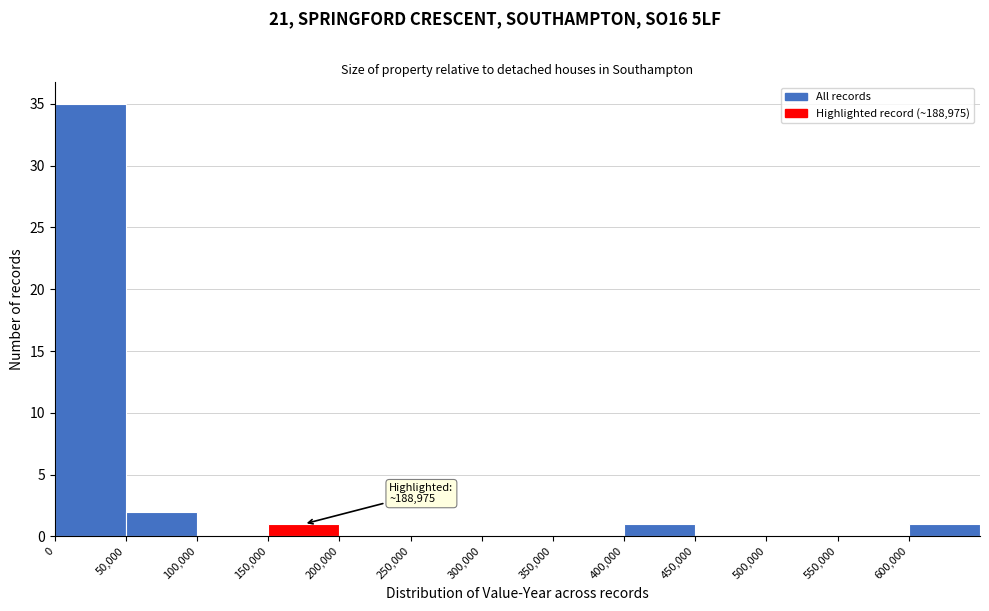

Over which range of the x-axis is the bar tallest?

0 to 50000